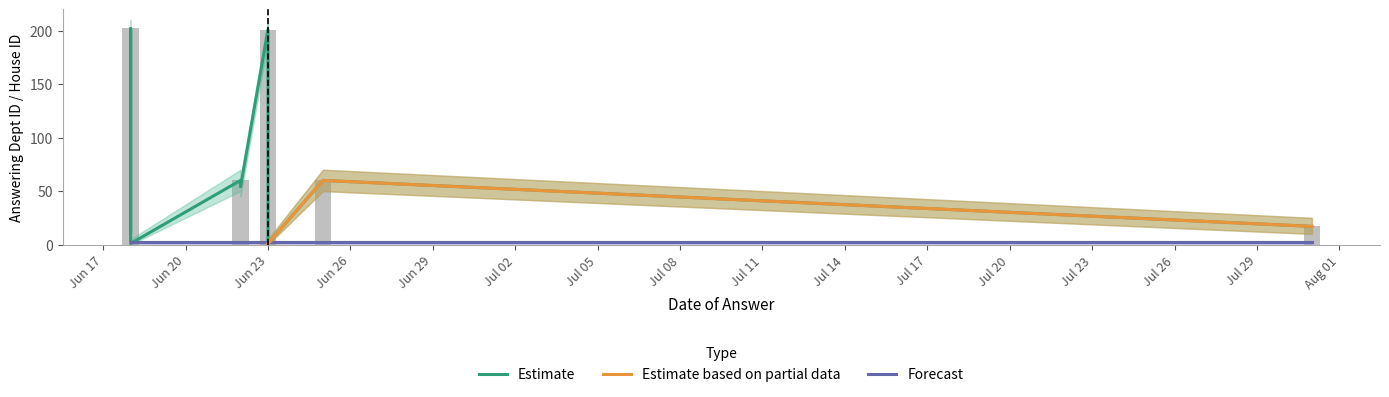

True or false: answering dept id has a value of 1 at 2020-06-18.

False